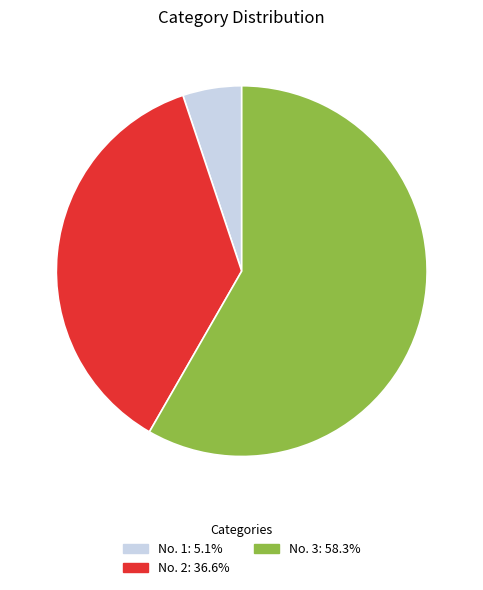

Is the sum of No. 3 and No. 2 greater than half?

Yes